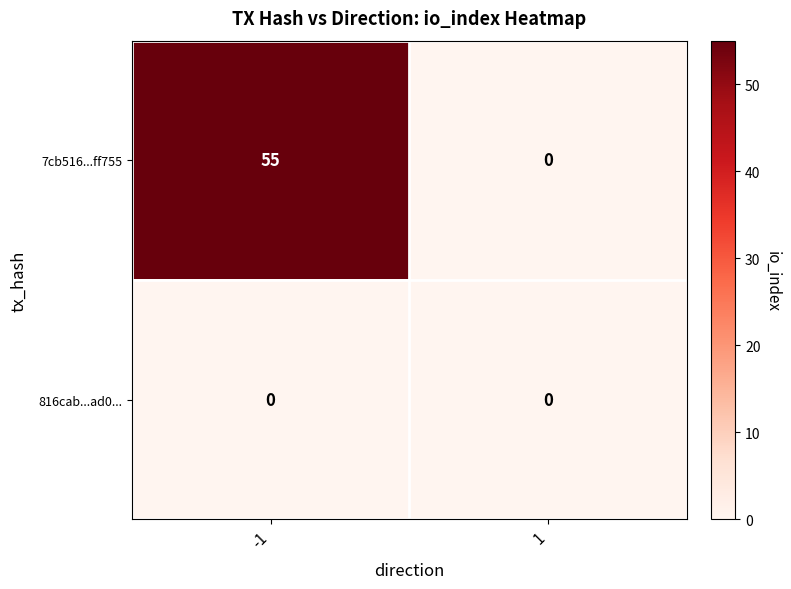

Reading left to right, what are all the values shown in this chart?

7cb516...ff755: 55	0
816cab...ad0...: 0	0